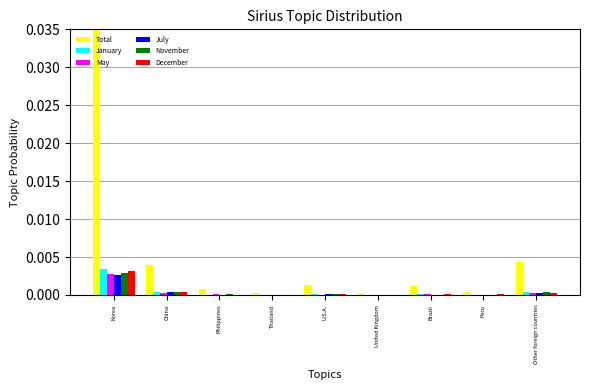

Between China and Peru, which series saw the biggest shift?

Total